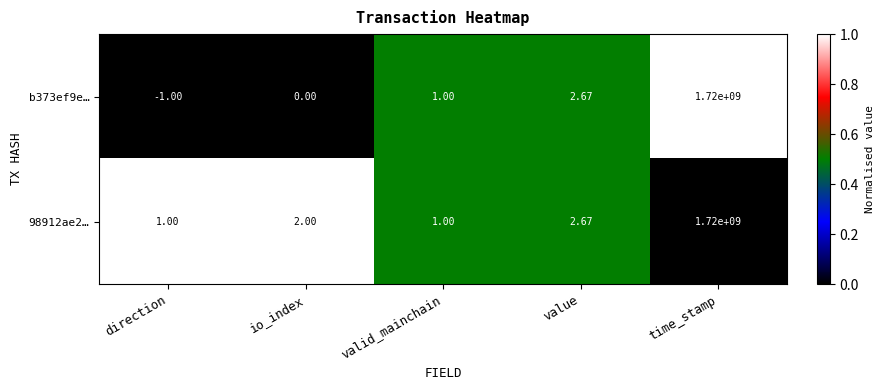

Which category has the highest value in the 98912ae2… series?

time_stamp